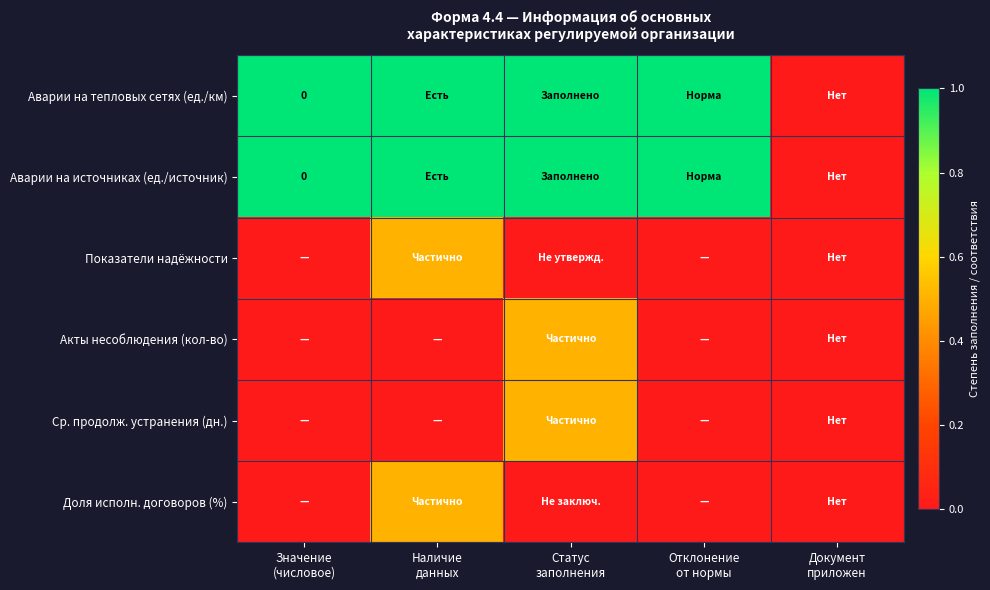

Which series has the largest range (max minus min)?

Аварии на тепловых сетях (ед./км)